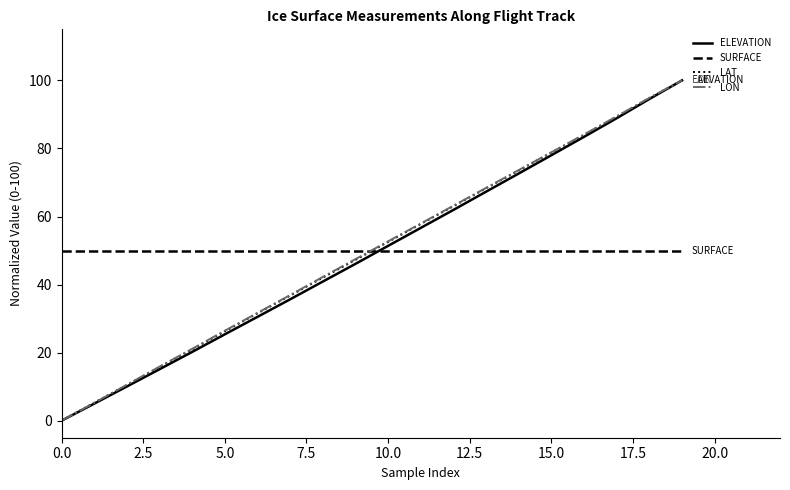

What is the maximum value shown in the chart?

100.0